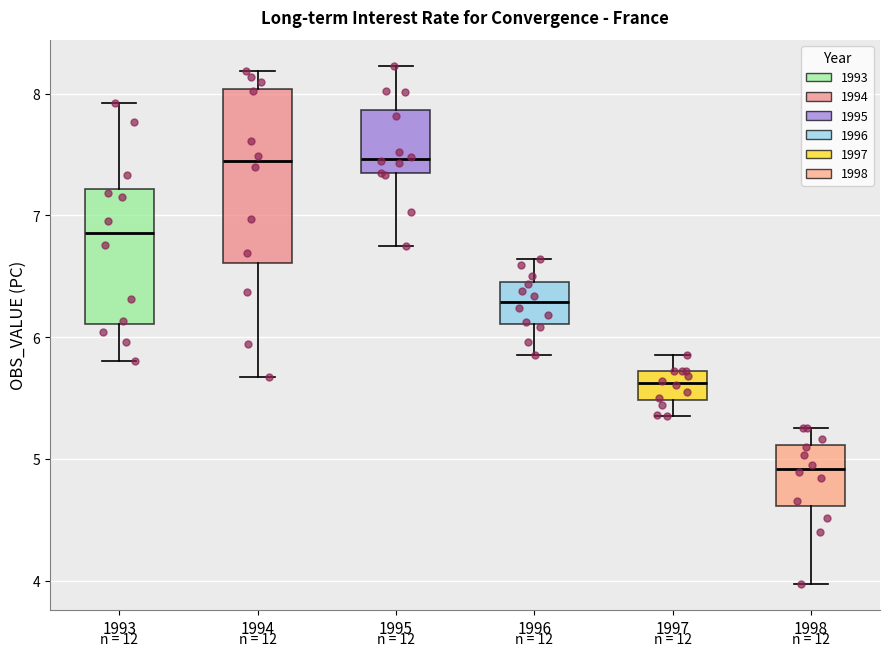

Reading left to right, read every box against the y-axis: the position of its median line, the range the box covers, and the ends of its whiskers. The values are not printed on the chart, so give them approximately, as read against the axis.

1993: median 6.9, box 6.1 to 7.2, whiskers 5.8 to 7.9
1994: median 7.4, box 6.6 to 8.0, whiskers 5.7 to 8.2
1995: median 7.5, box 7.3 to 7.9, whiskers 6.8 to 8.2
1996: median 6.3, box 6.1 to 6.5, whiskers 5.9 to 6.6
1997: median 5.6, box 5.5 to 5.7, whiskers 5.4 to 5.9
1998: median 4.9, box 4.6 to 5.1, whiskers 4.0 to 5.3